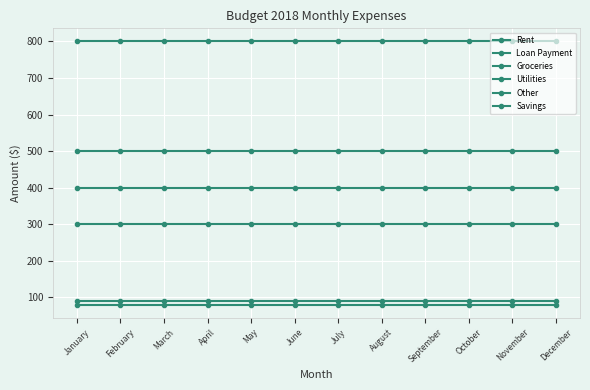

Reading right to left, extract all data points from this chart.

Rent: 800	800	800	800	800	800	800	800	800	800	800	800
Loan Payment: 400	400	400	400	400	400	400	400	400	400	400	400
Groceries: 300	300	300	300	300	300	300	300	300	300	300	300
Utilities: 90	90	90	90	90	90	90	90	90	90	90	90
Other: 80	80	80	80	80	80	80	80	80	80	80	80
Savings: 500	500	500	500	500	500	500	500	500	500	500	500